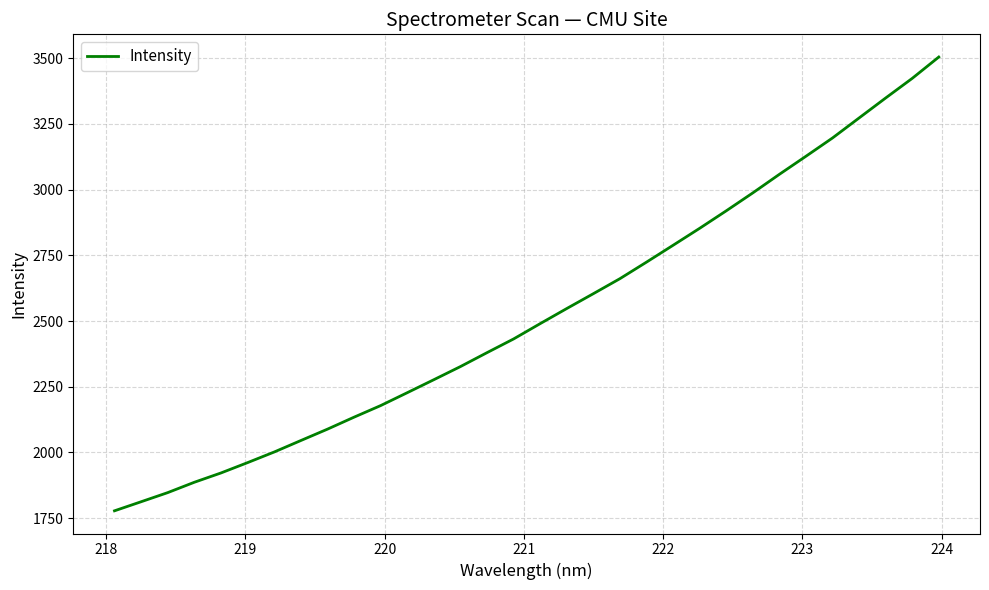

What is the difference between the maximum and minimum values?

1726.7